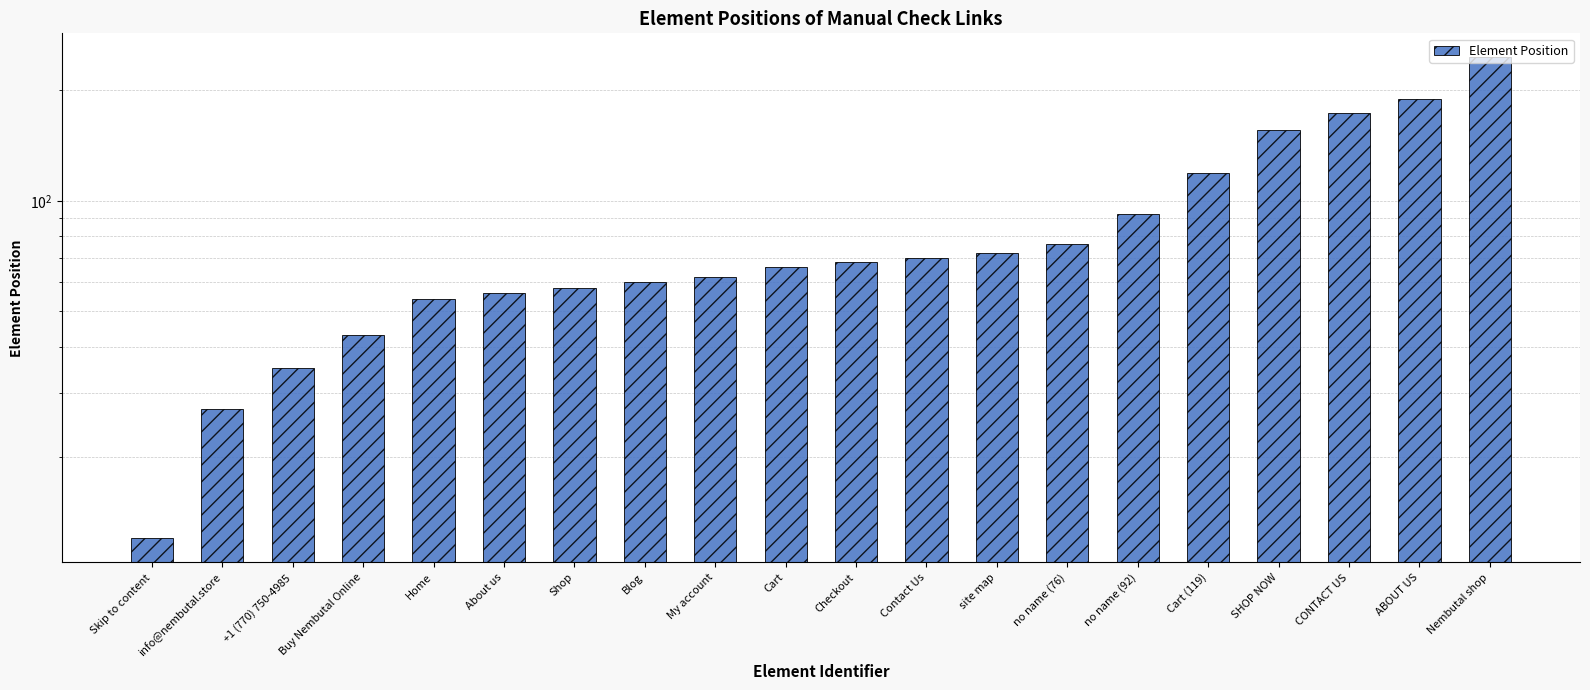

What position from the left is SHOP NOW?

17